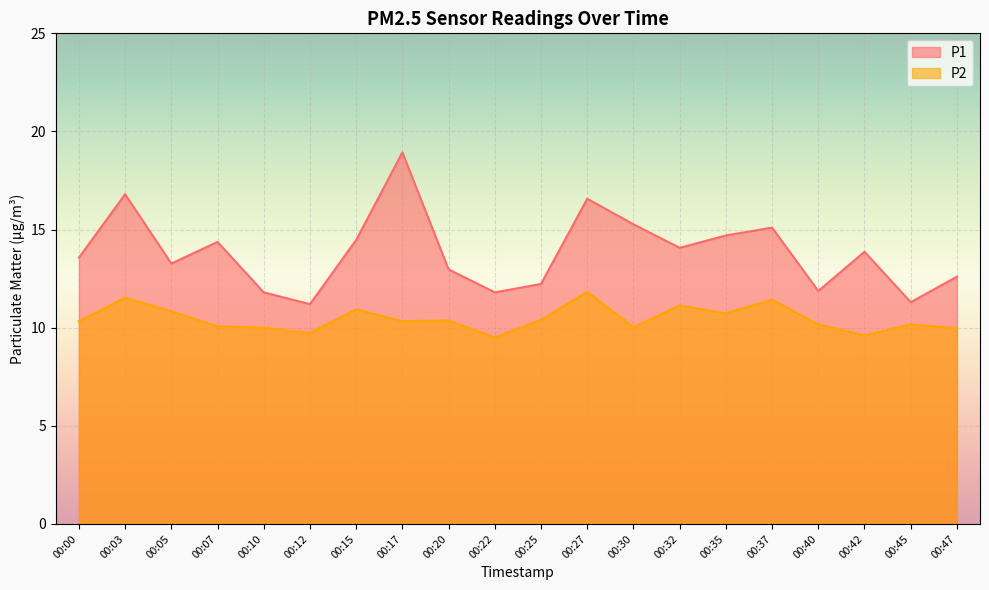

Where is P2 nearest to the value 10?

00:10